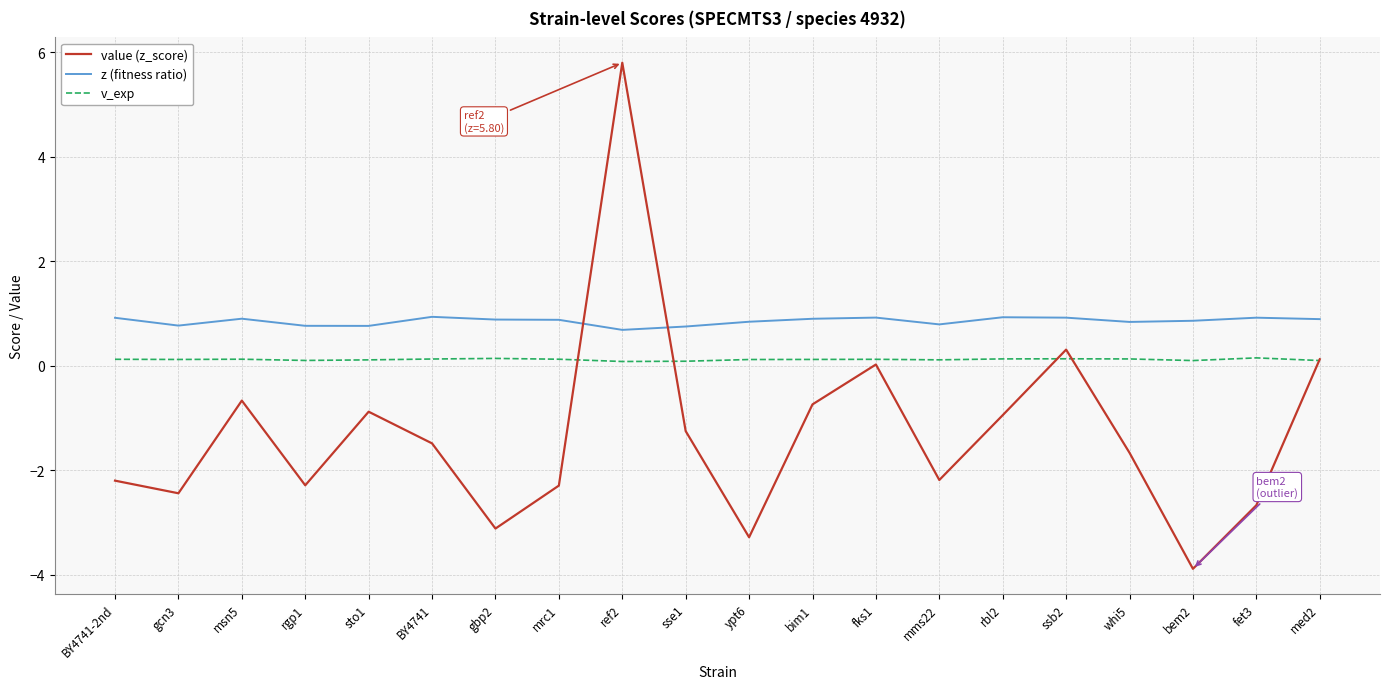

True or false: z (fitness ratio) and v_exp cross at least once.

False